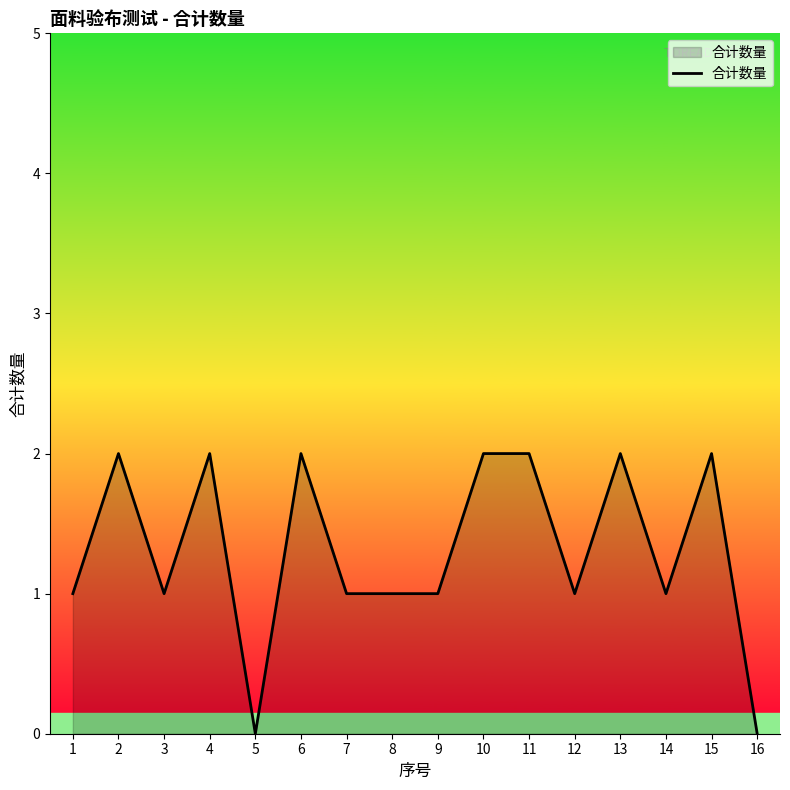

What is the ratio of the value at 8 to the value at 11?

0.5